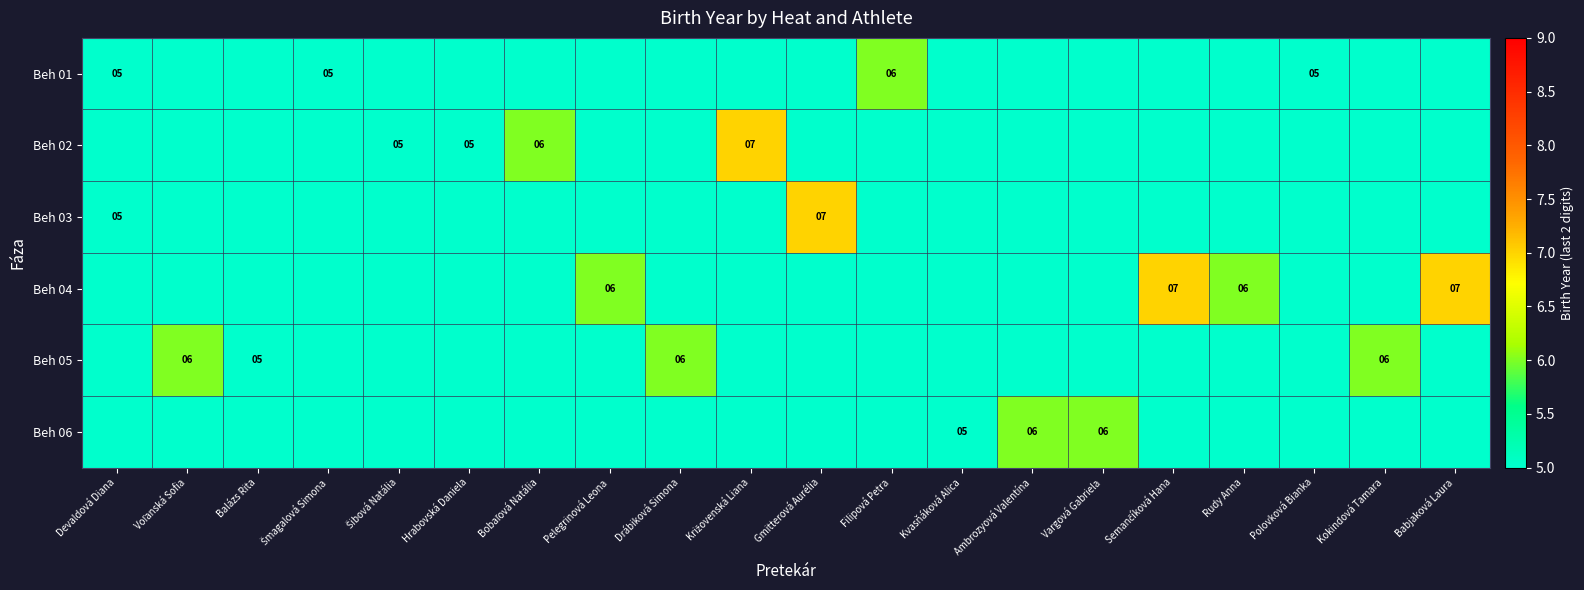

Rank the categories by Beh 02 value from highest to lowest.

Križovenská Liana, Bobaľová Natália, Šibová Natália, Hrabovská Daniela, Devaldová Diana, Voľanská Sofia, Balázs Rita, Šmagalová Simona, Pelegrinová Leona, Drábiková Simona, Gmitterová Aurélia, Filipová Petra, Kvasňáková Alica, Ambrozyová Valentína, Vargová Gabriela, Semančíková Hana, Rudy Anna, Polovková Bianka, Kokindová Tamara, Babjaková Laura